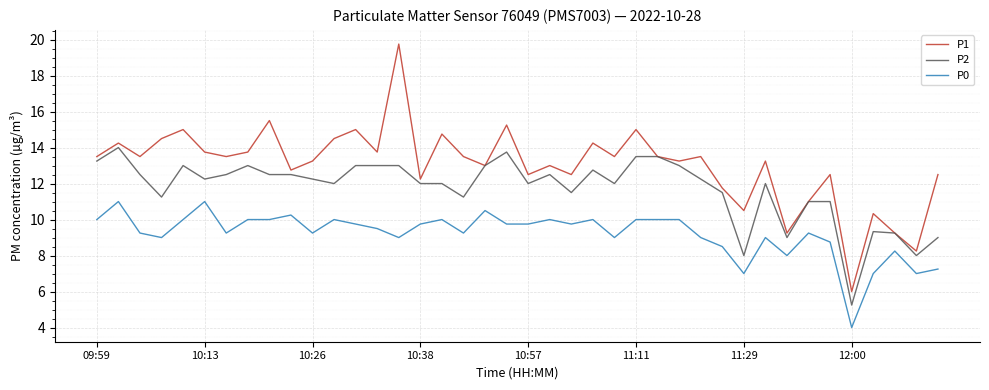

Which series has the largest total across all categories?

P1